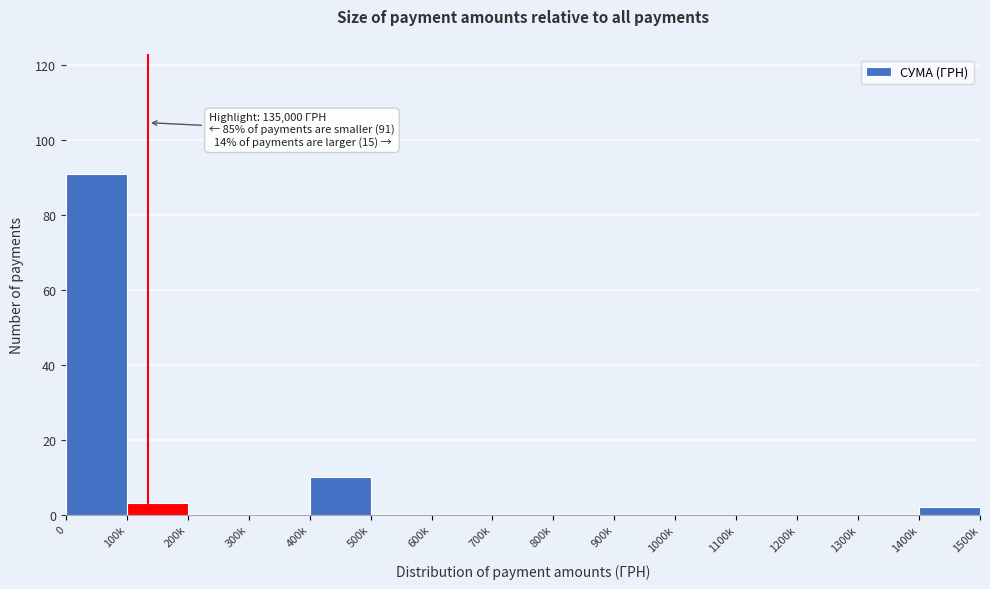

Reading left to right, extract all data points from this chart.

0=91	100k=3	200k=0	300k=0	400k=10	500k=0	600k=0	700k=0	800k=0	900k=0	1000k=0	1100k=0	1200k=0	1300k=0	1400k=2